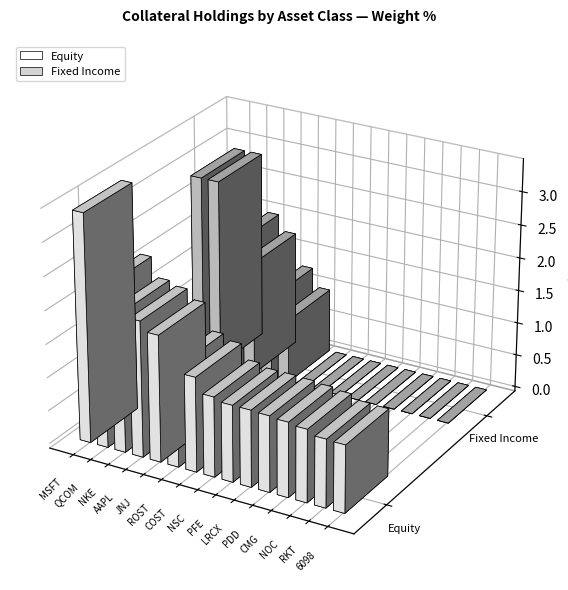

What is the label of the 12th bar from the left?

CMG